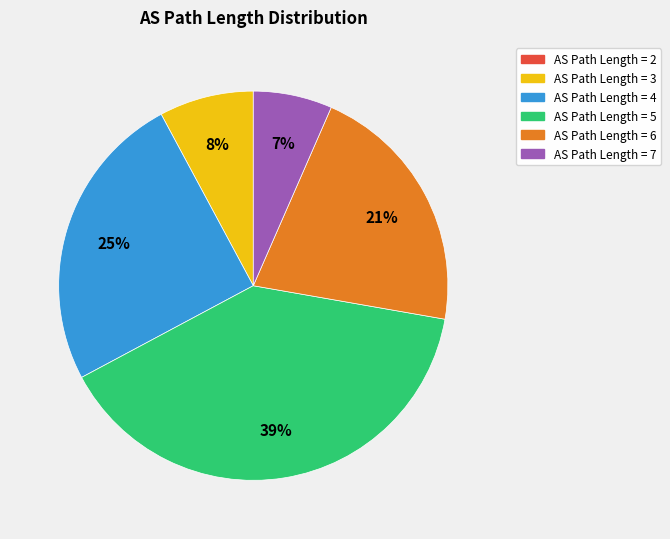

To the nearest percent, what is the difference between the largest and smallest slice percentages?

39%